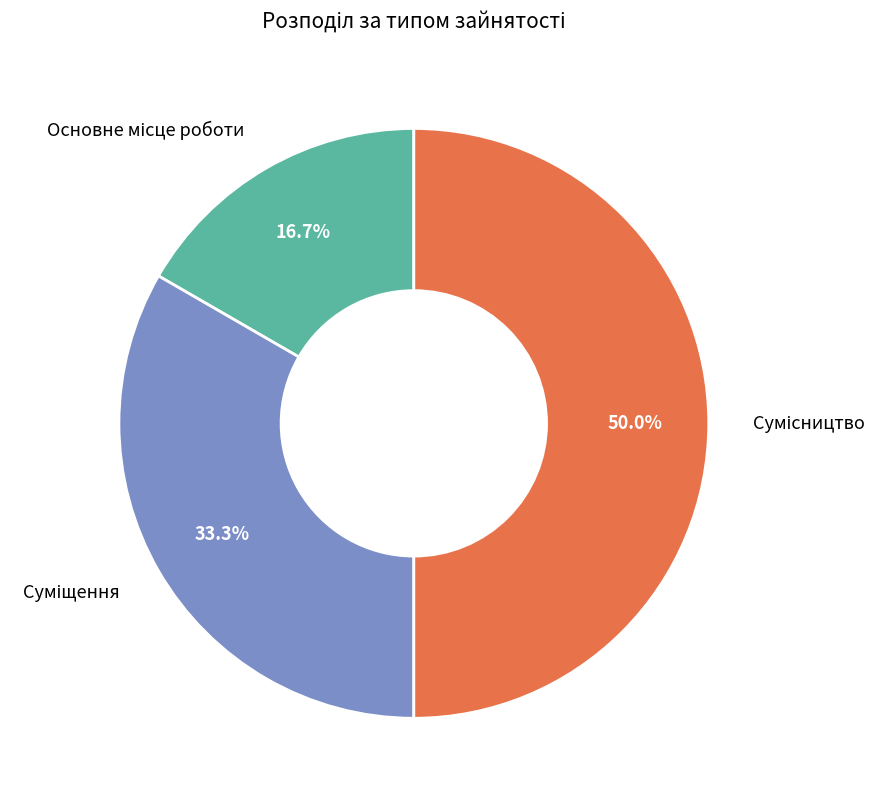

How many segments does this pie chart have?

3